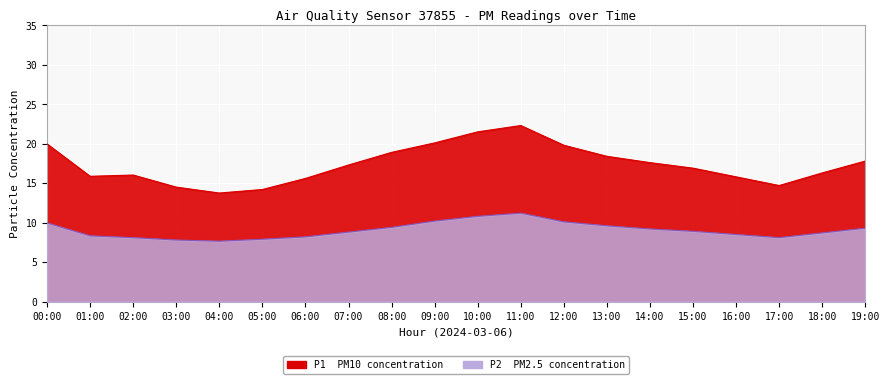

In P1, how many points are higher than both neighbors (excluding endpoints)?

2